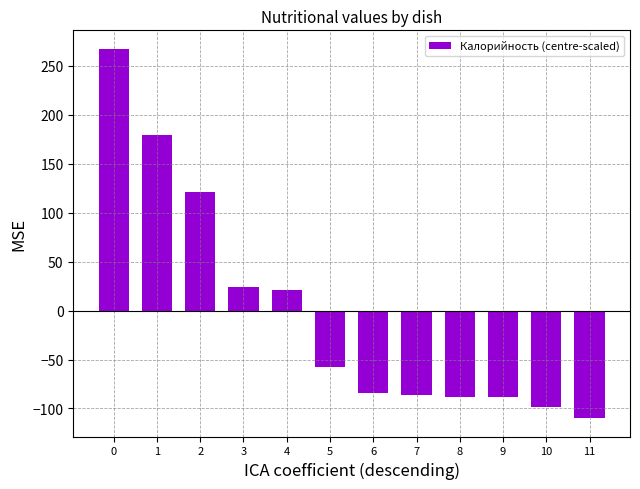

What is the change in value from 9 to 10?

-10.0